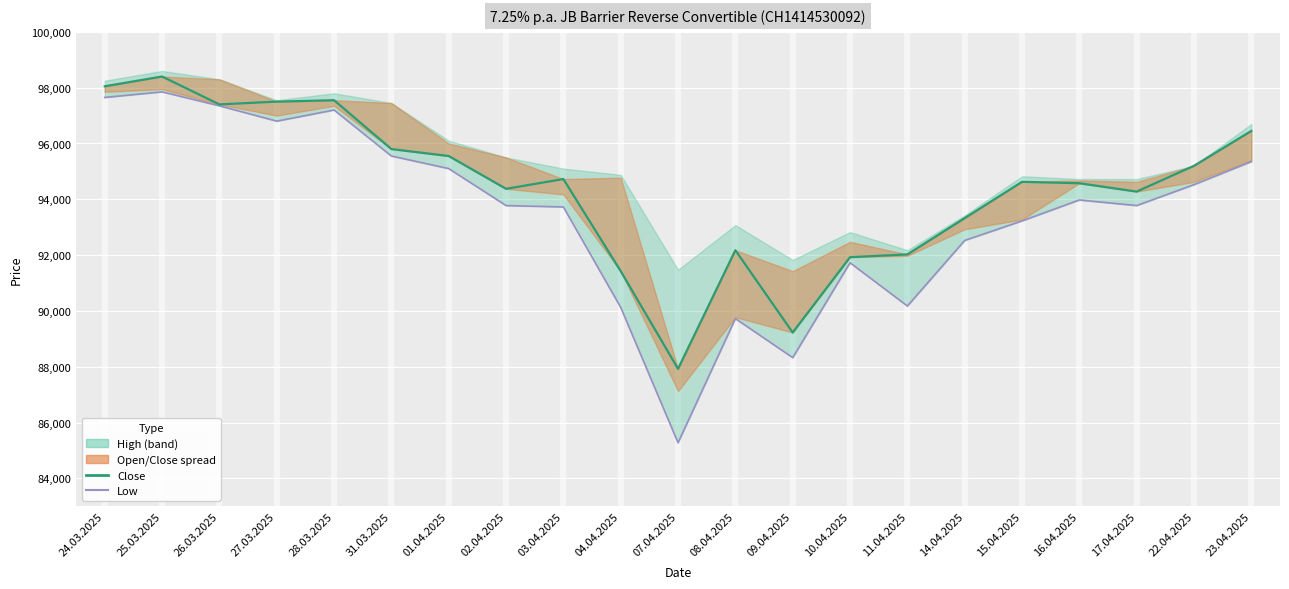

At which label is Low closest to 91562?

10.04.2025